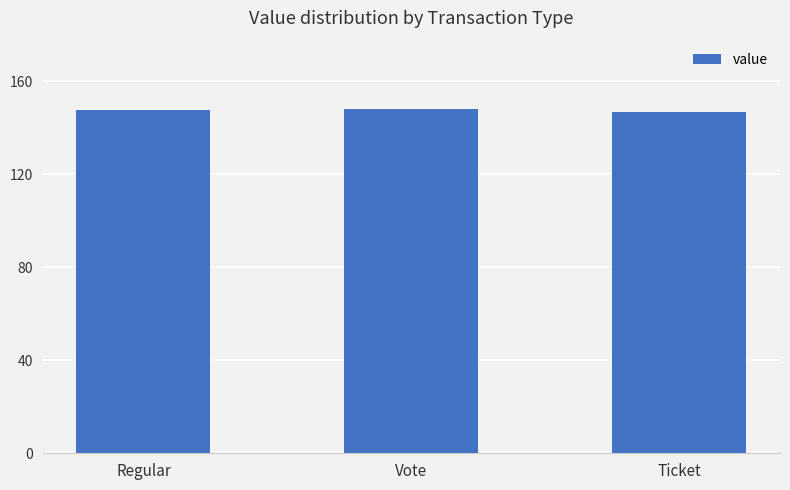

What is the change in value from Regular to Ticket?

-0.5